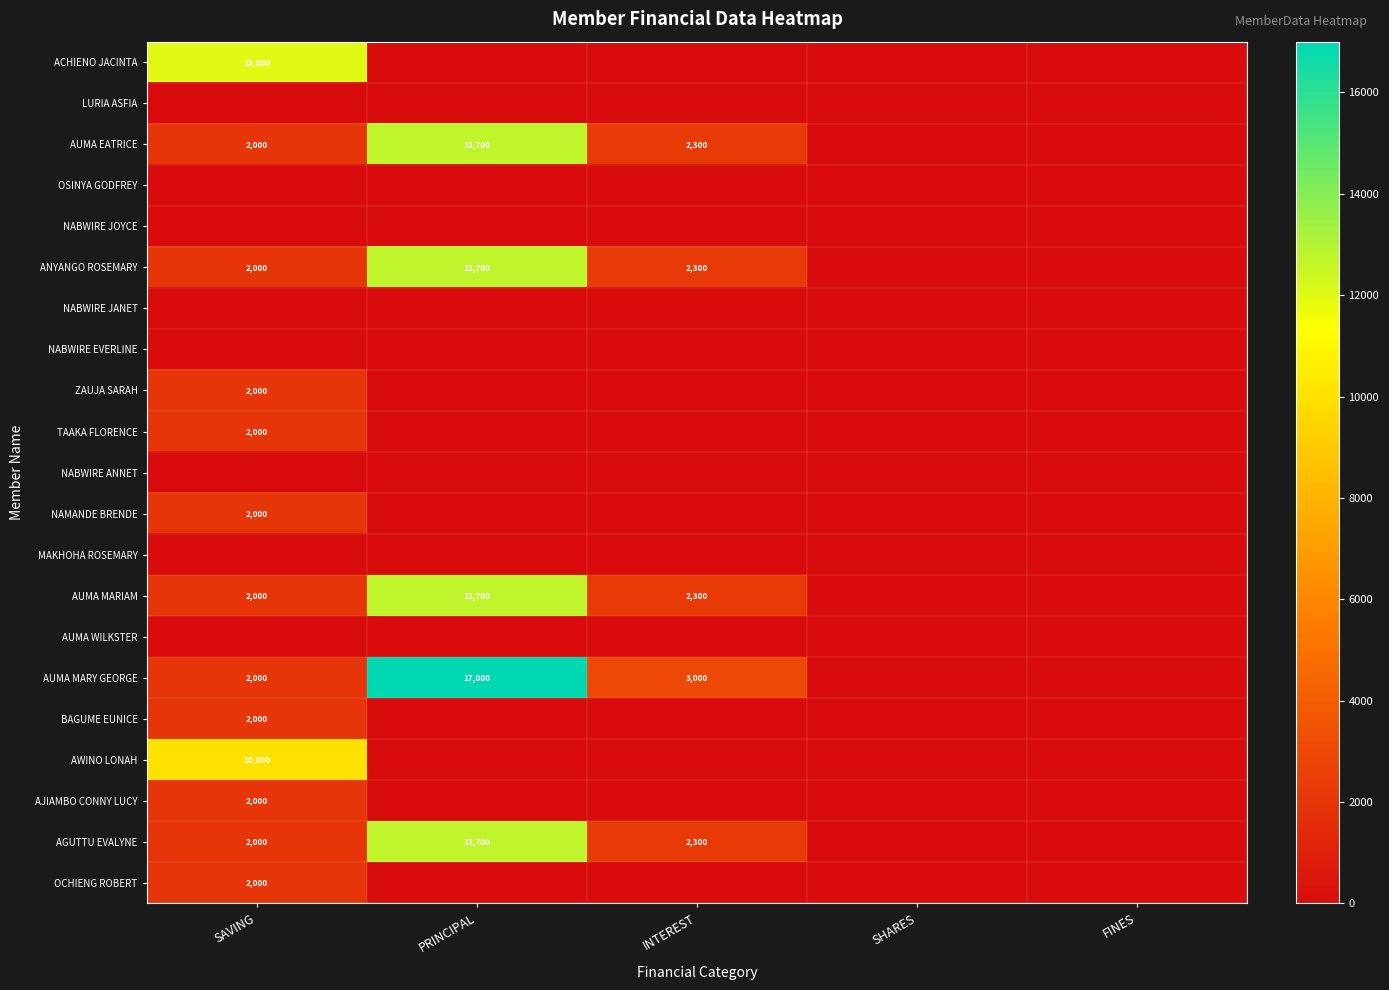

At which label does ANYANGO ROSEMARY first exceed 2000?

PRINCIPAL